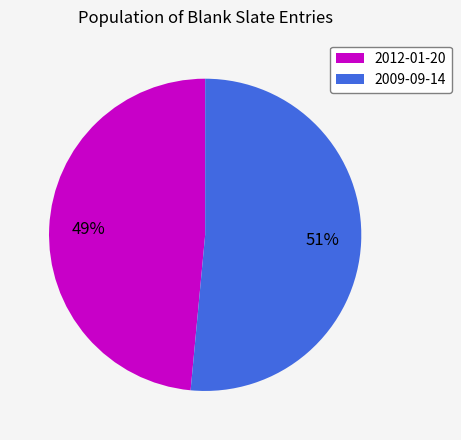

To the nearest percent, what portion does 2009-09-14 represent?

51%